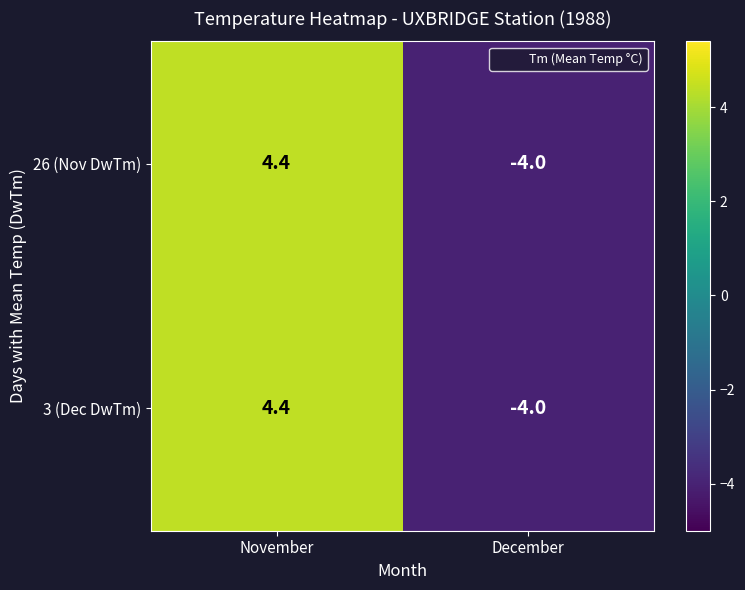

Reading left to right, what are all the values shown in this chart?

26 (Nov DwTm): November=4.4	December=-4.0
3 (Dec DwTm): November=4.4	December=-4.0